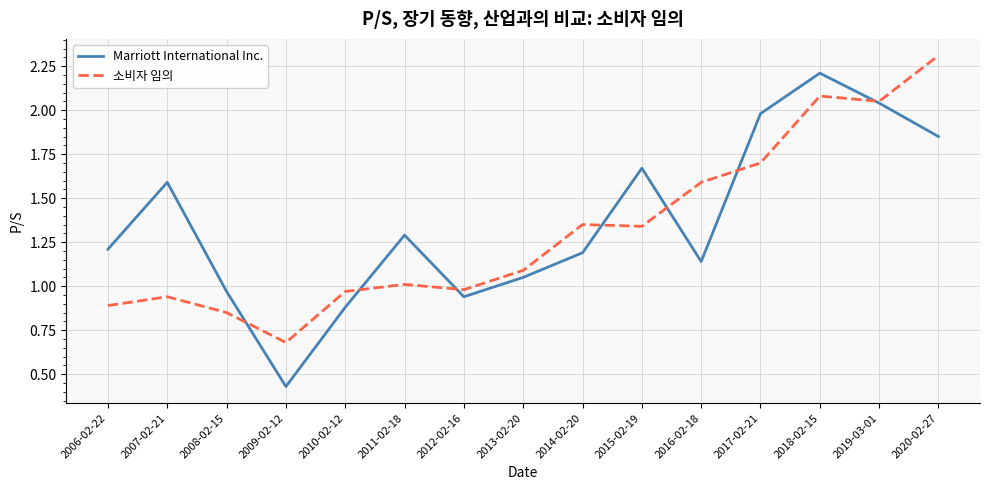

How many lines are shown in the chart?

2